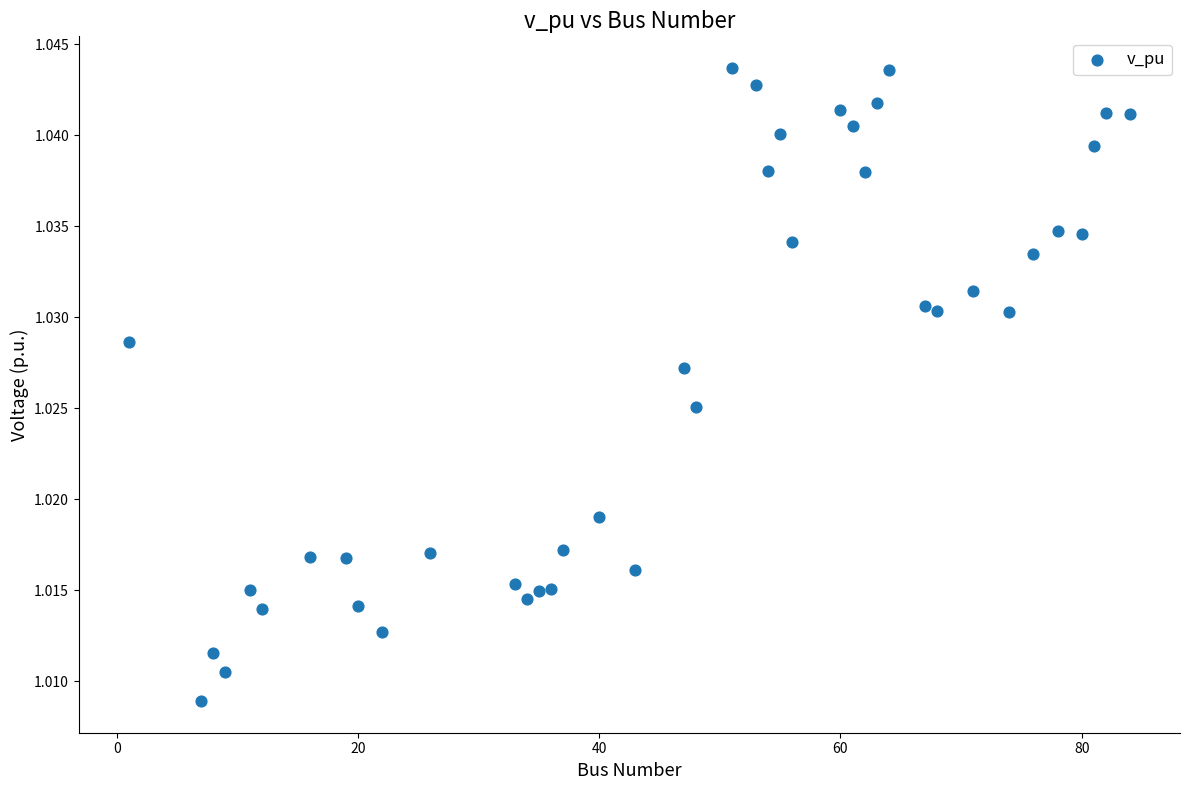

What is the range of X values (max minus min)?

83.0